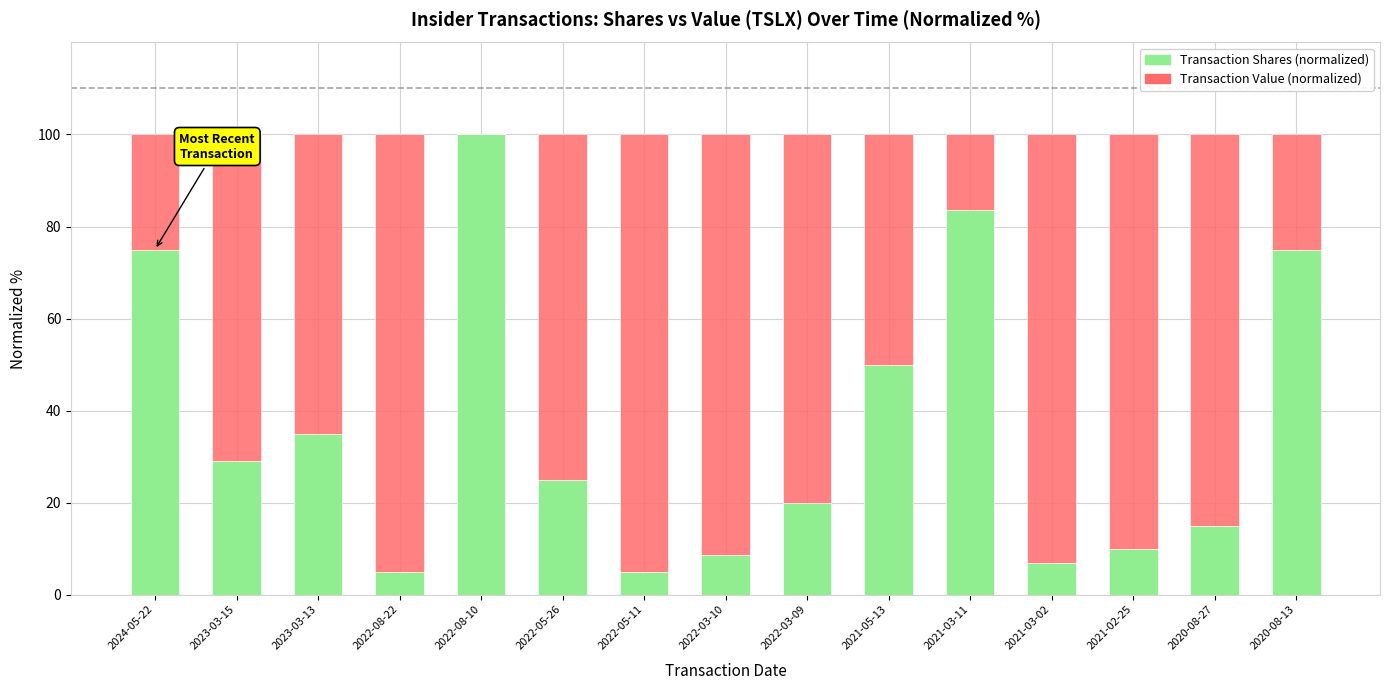

What is the approximate value of Transaction Shares (normalized) at 2022-03-10?

8.5